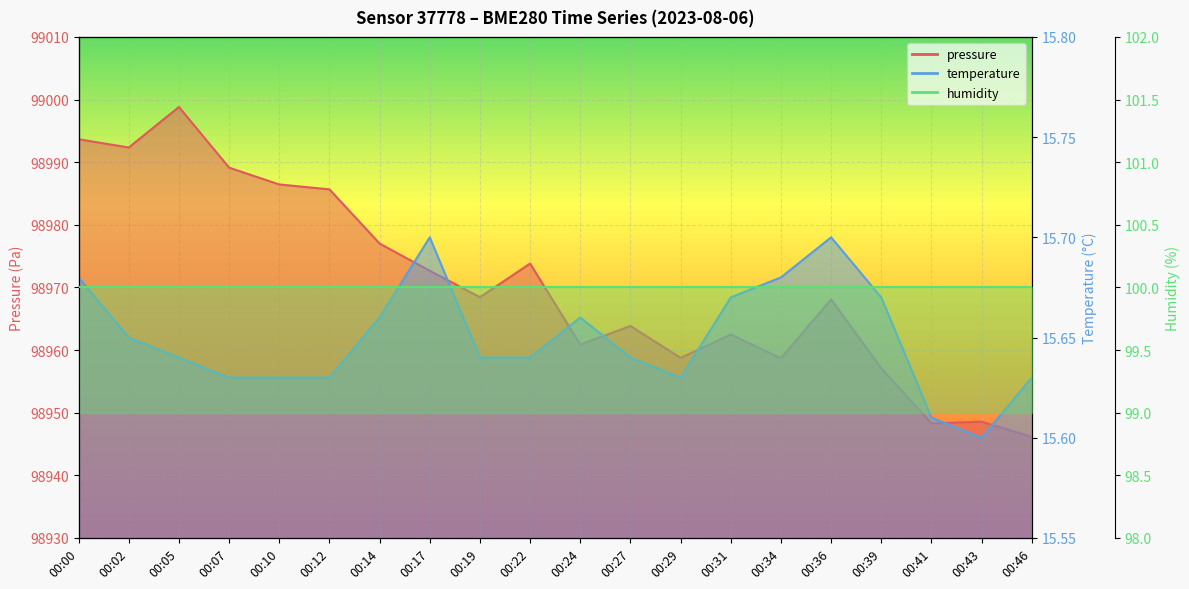

At which category does the chart reach its peak across all series?

00:05